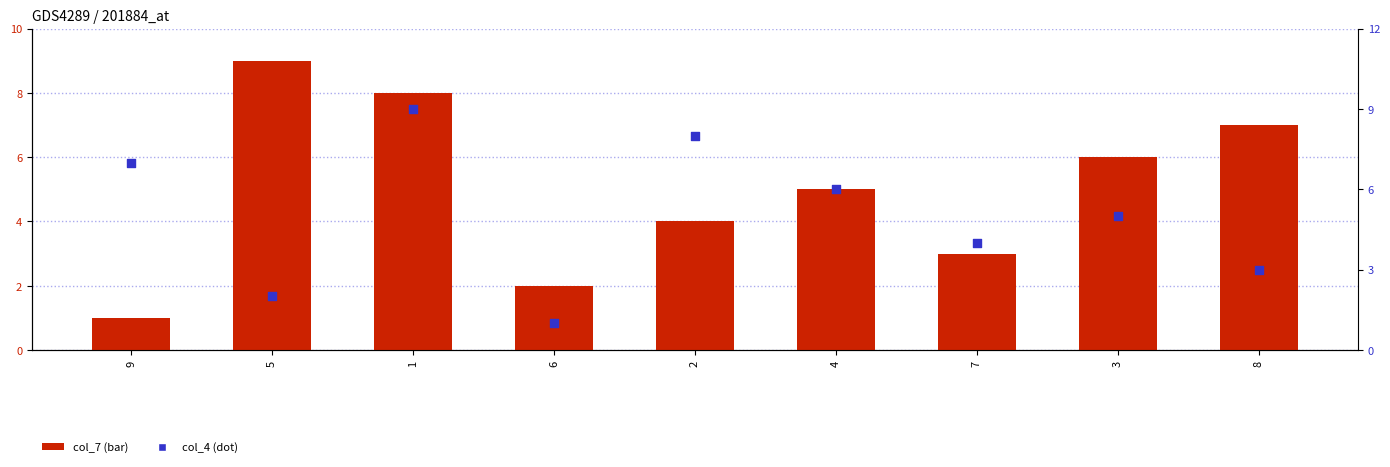

Which series reaches the minimum Y coordinate?

col_7